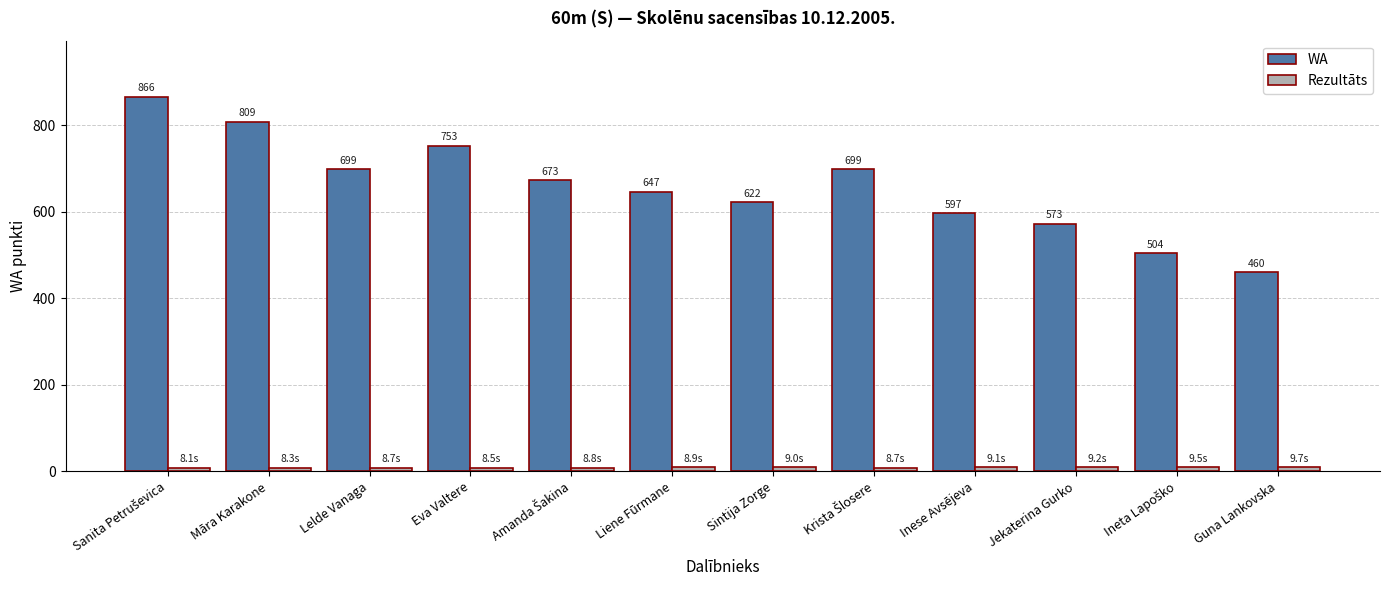

Which series has the largest range (max minus min)?

WA